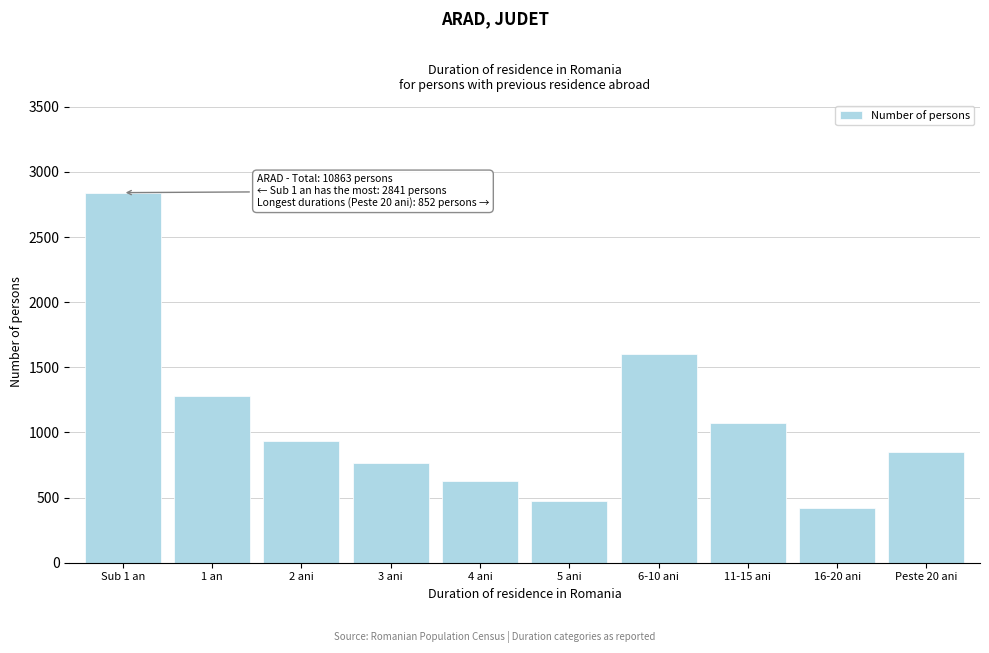

Reading left to right, what are all the values shown in this chart?

2841	1278	935	767	624	471	1606	1069	420	852